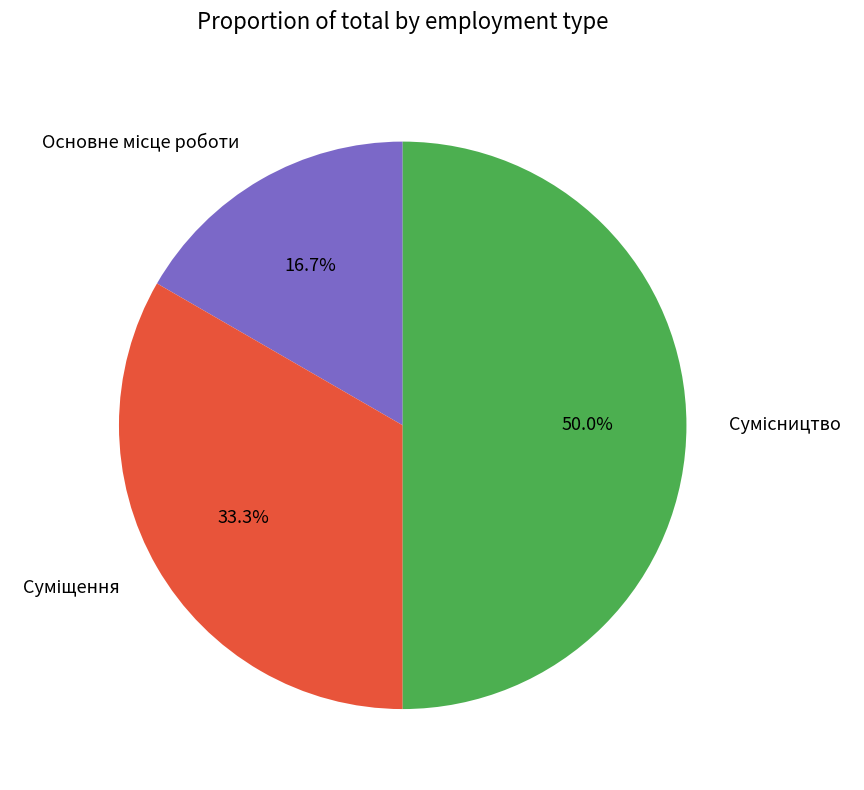

Which slice is the largest?

Сумісництво